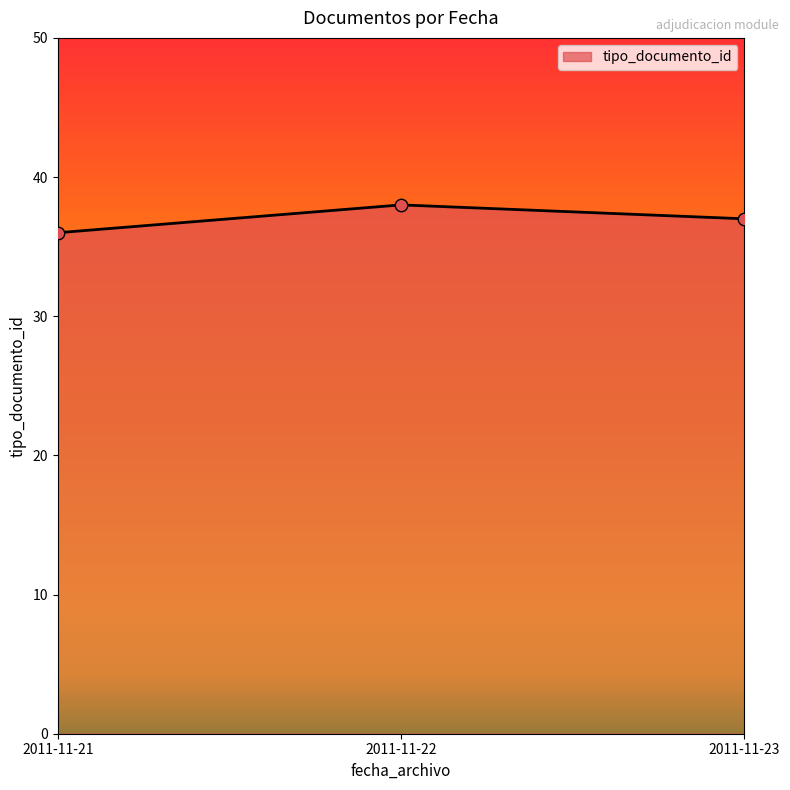

What is the change in value from 2011-11-21 to 2011-11-23?

+1